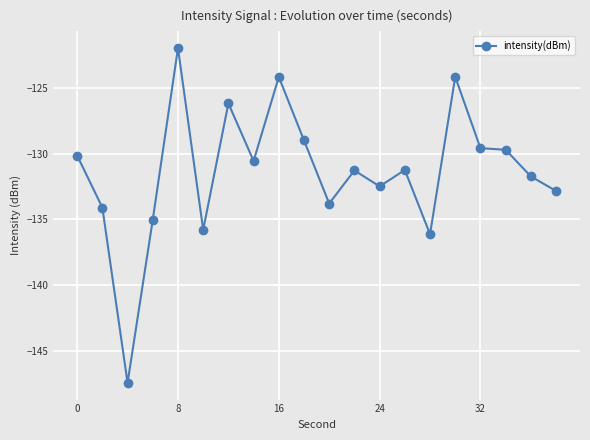

What is the difference between the second highest and second lowest values?

12.0